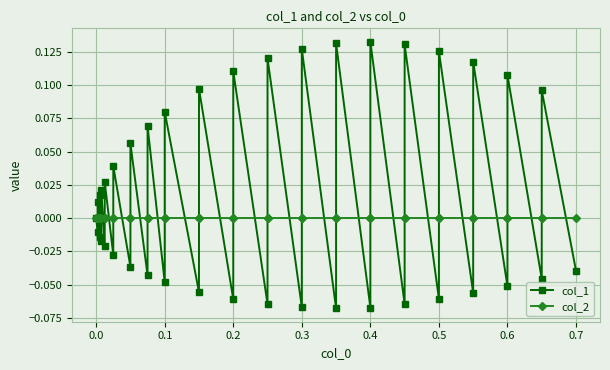

Which series has the widest spread of values?

col_1